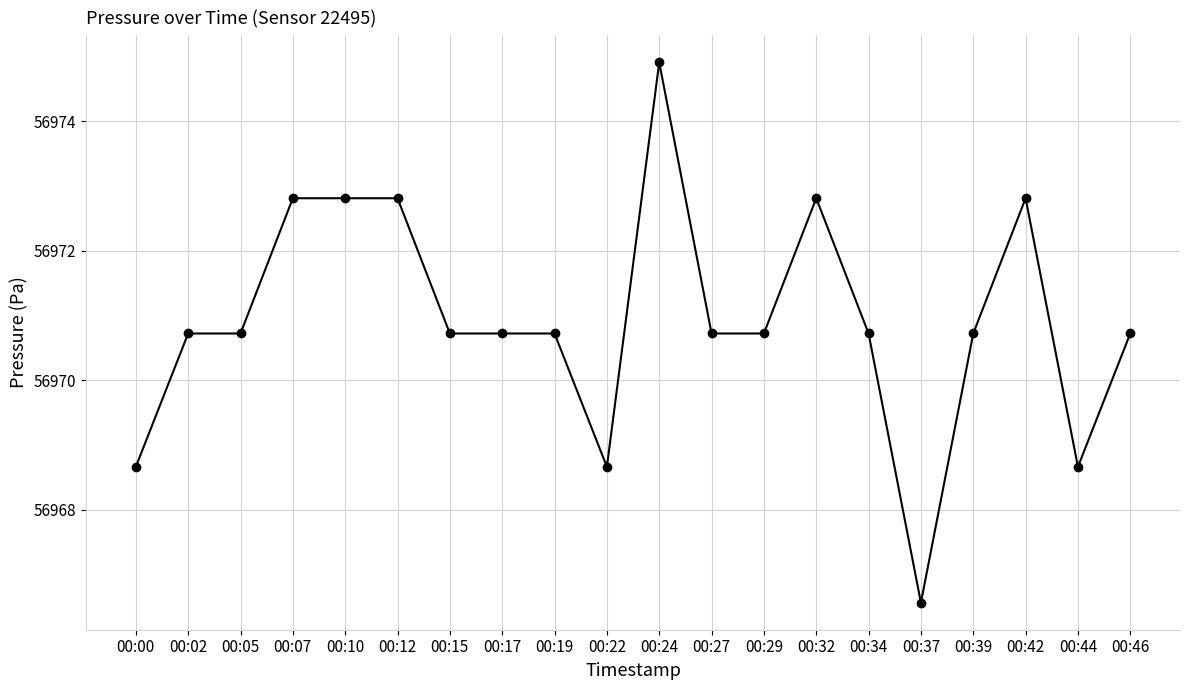

What is the difference between the values at 00:07 and 00:02?

2.1